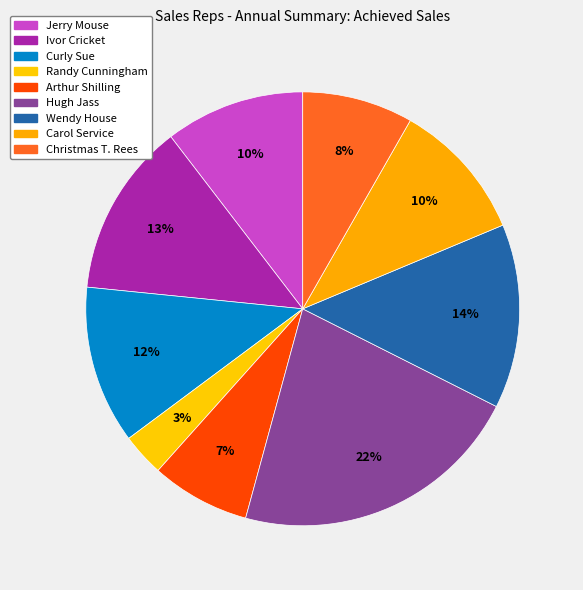

Is there a majority slice in this chart?

No